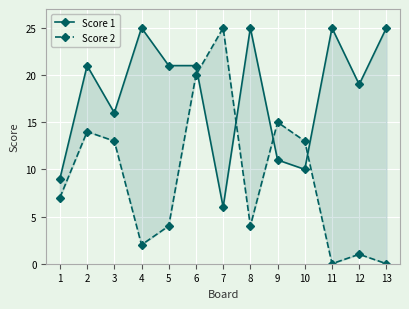

Does the chart display data point markers on the line(s)?

Yes